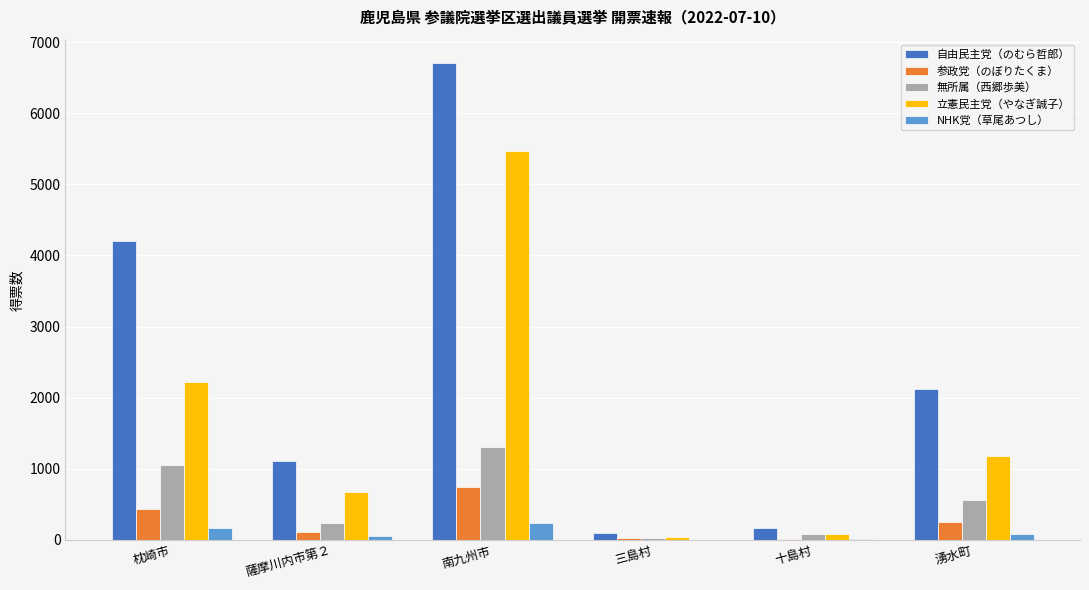

How many data points does each series have?

6